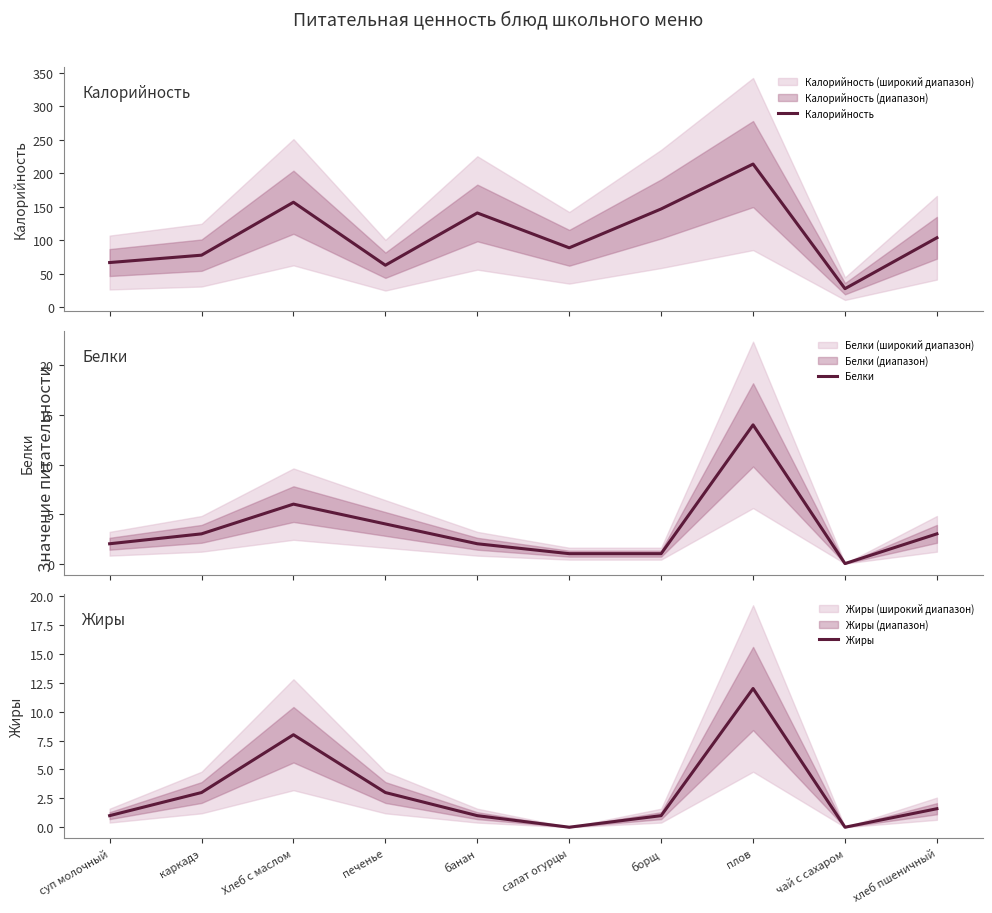

True or false: Калорийность and Белки cross at least once.

False